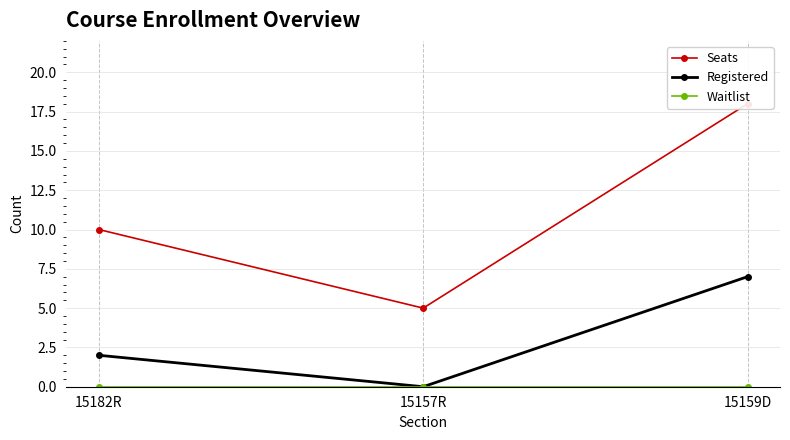

At which category is the sum across all series the highest?

15159D